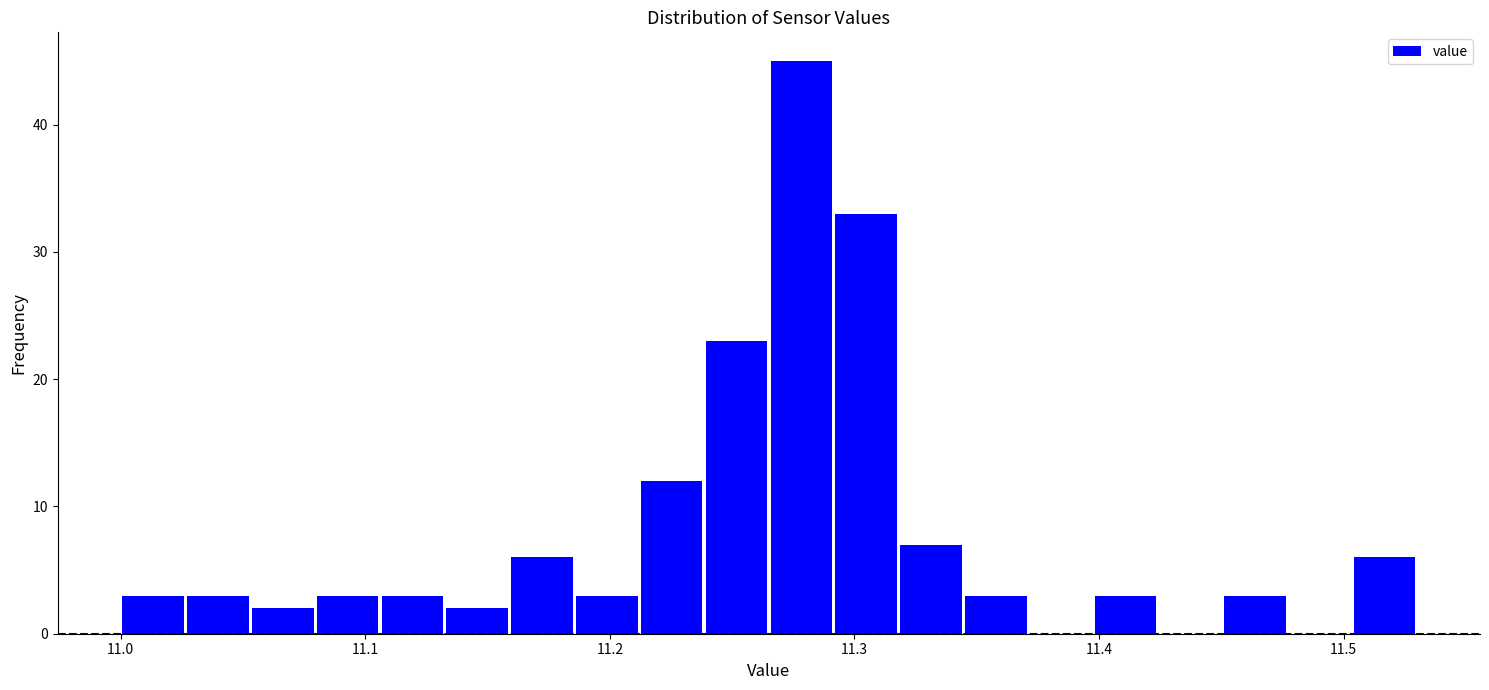

Read against the x-axis, roughly where is the centre of the tallest bar?

11.28